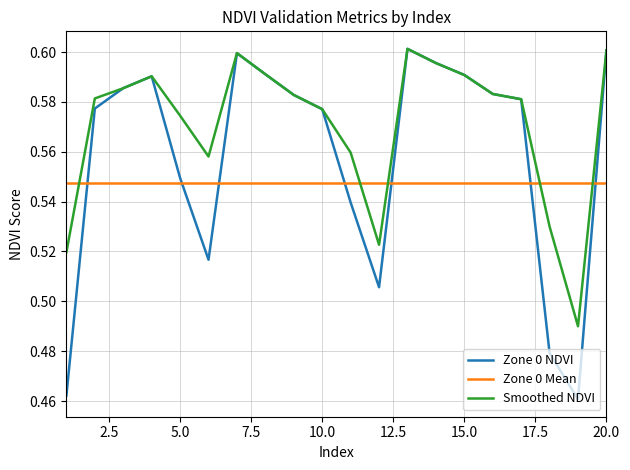

Which series has the largest total across all categories?

Smoothed NDVI